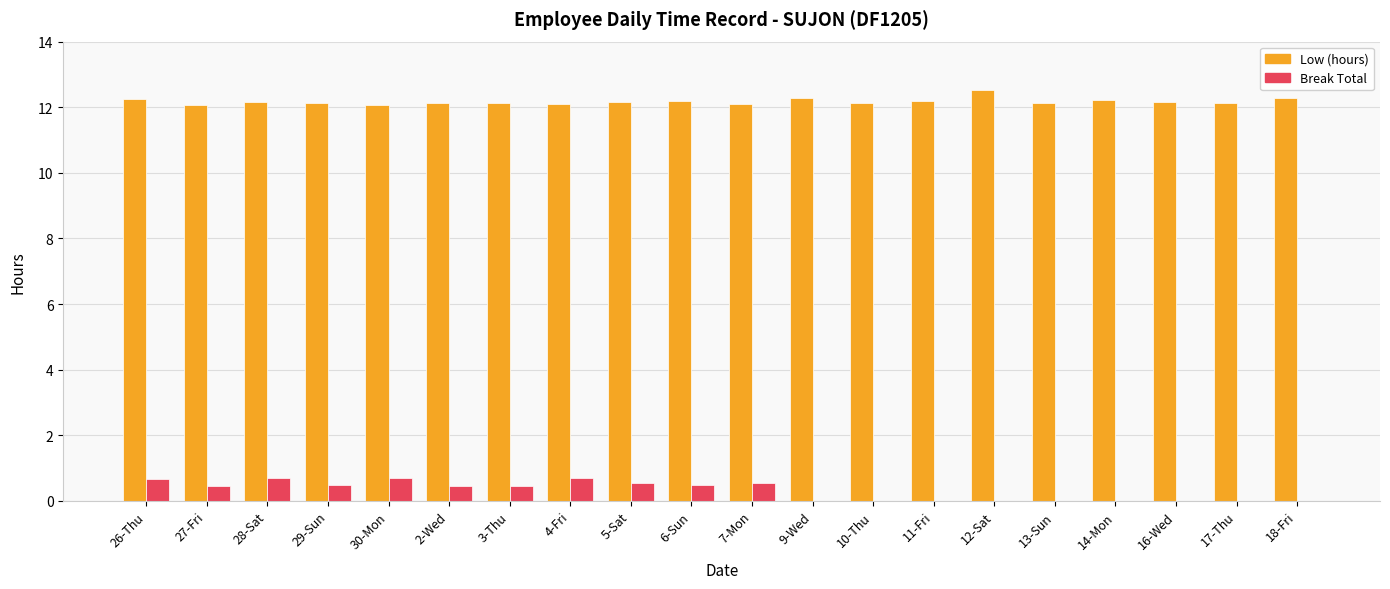

What is the sum of the Low (hours) values at 16-Wed and 27-Fri?

24.2